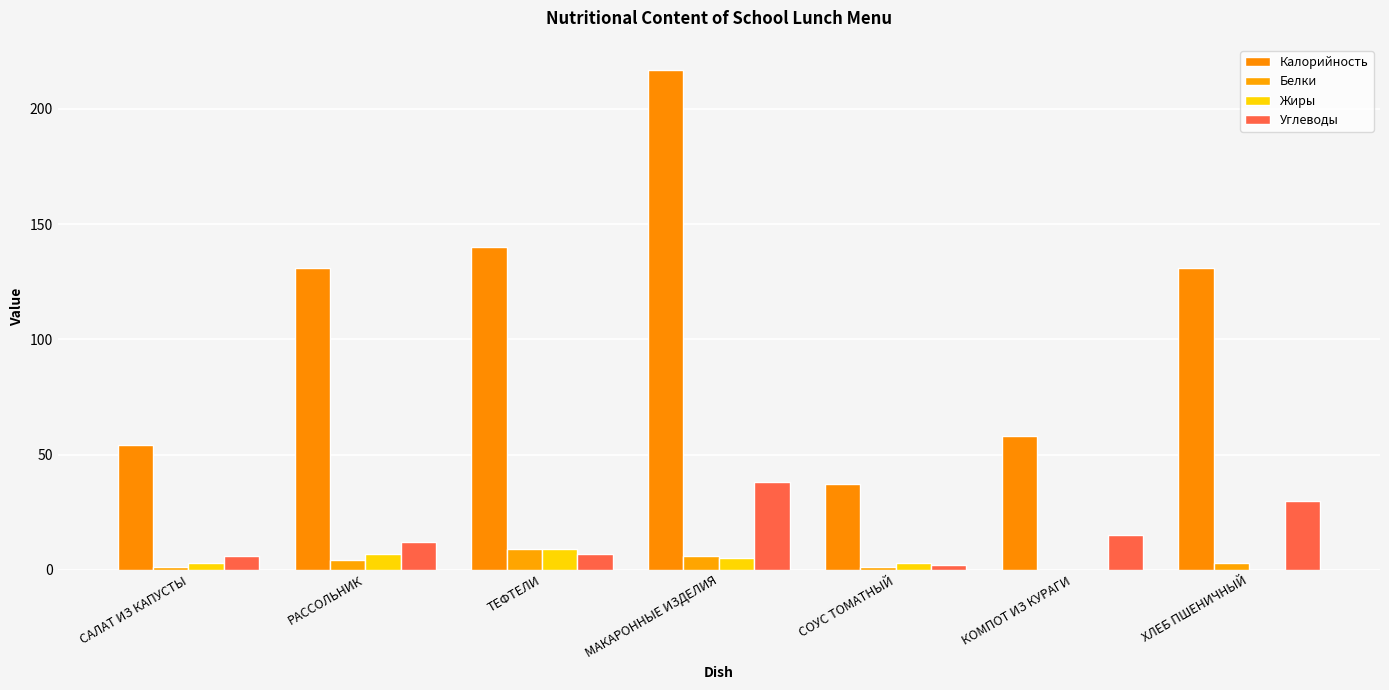

At which label does Калорийность first exceed 131?

ТЕФТЕЛИ